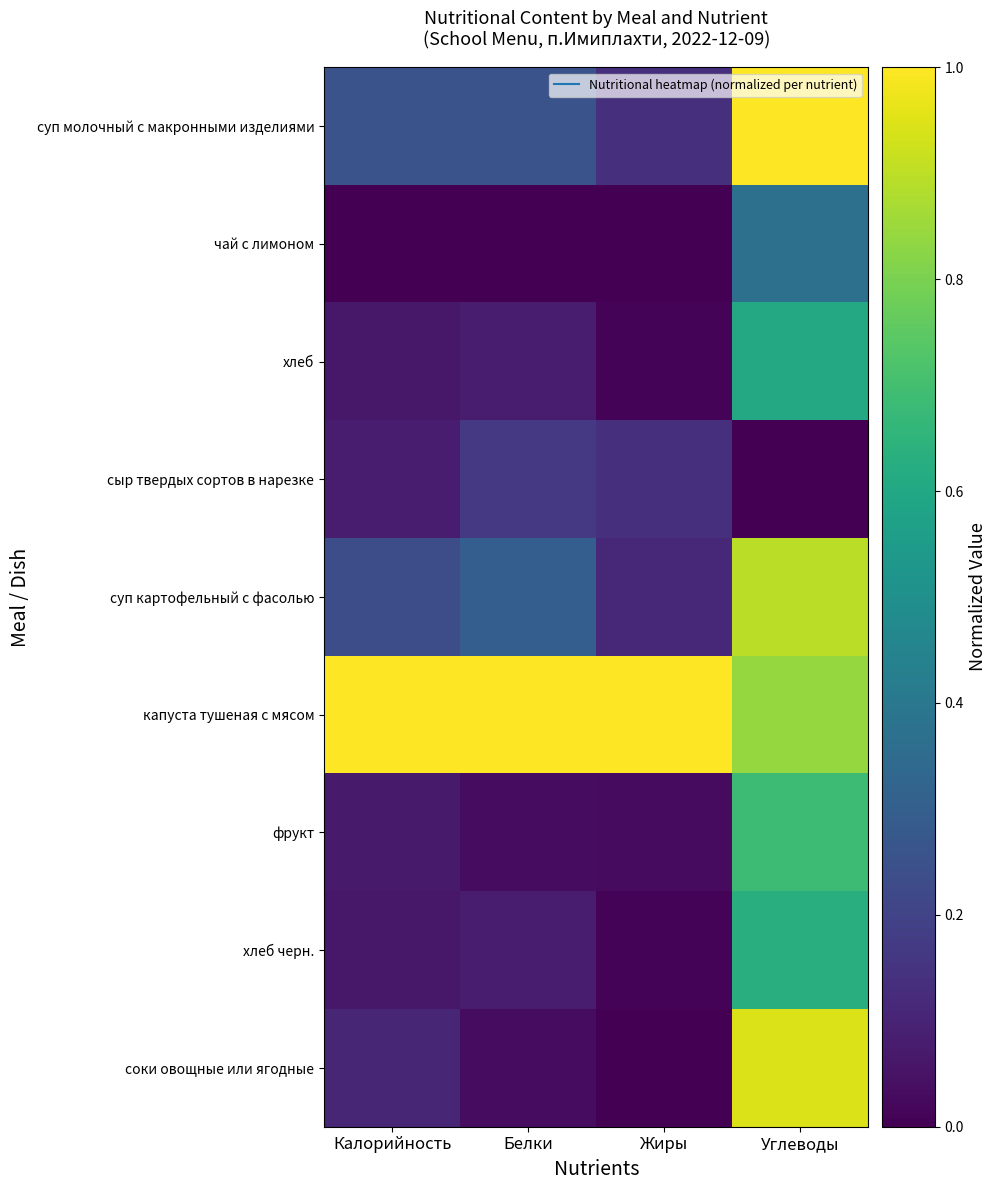

At which category is the sum across all series the highest?

Углеводы